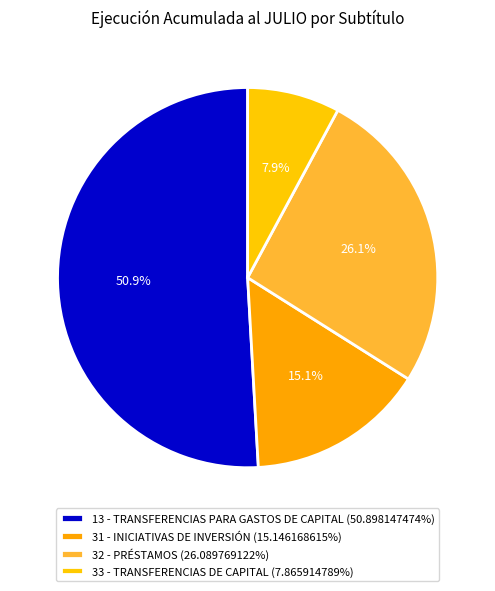

Is there a majority slice in this chart?

Yes